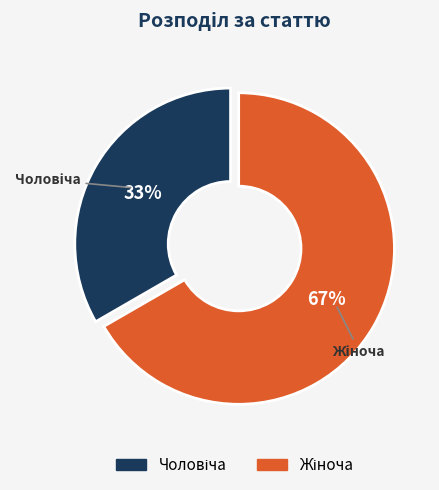

To the nearest percent, what is the average slice percentage?

50%